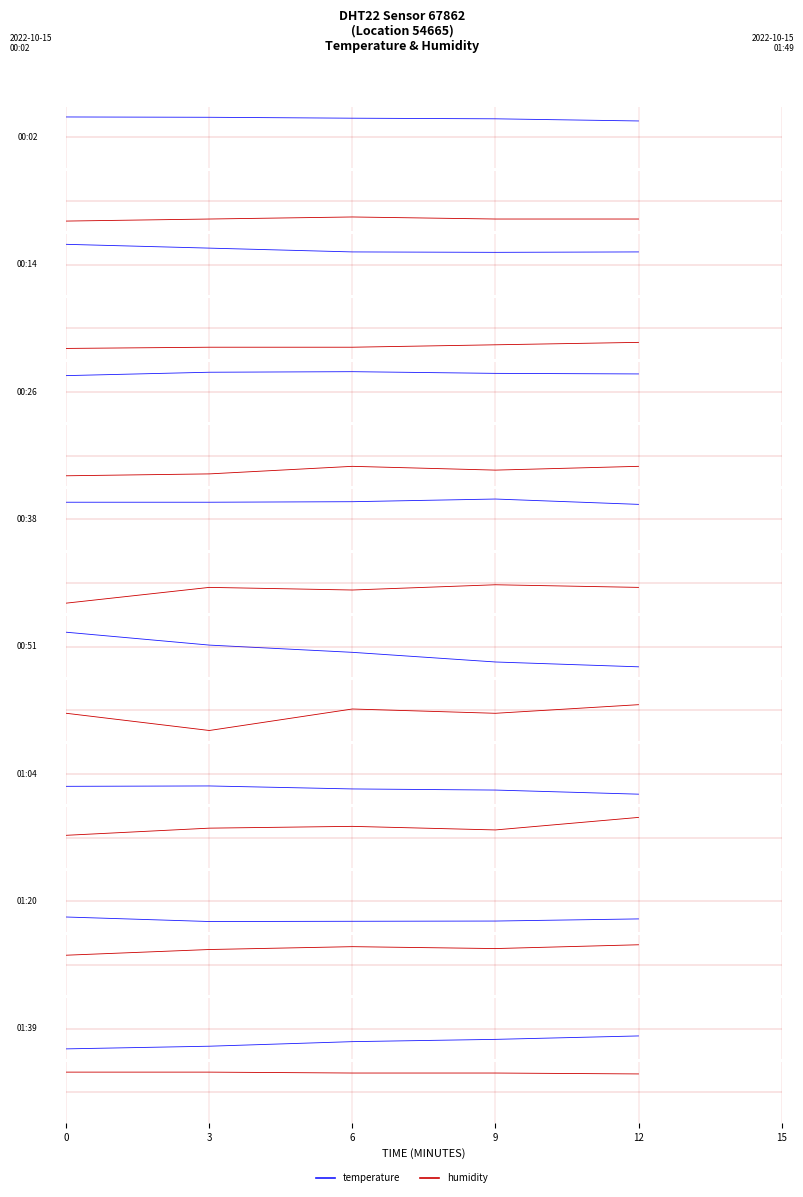

True or false: temperature and humidity intersect in this chart.

False